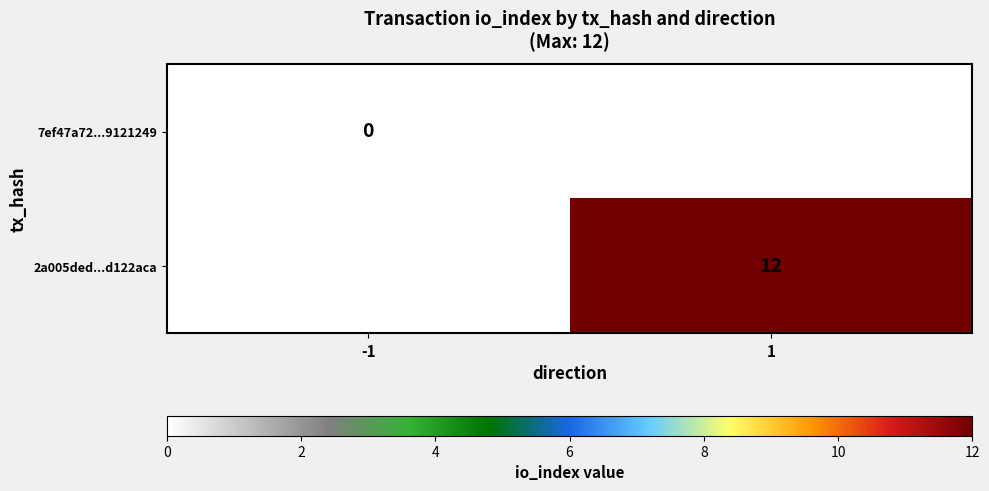

The 2a005ded...d122aca series shows 17 at 1. True or false?

False